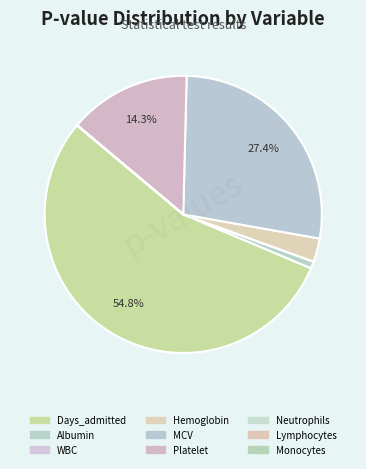

Is there a majority slice in this chart?

Yes